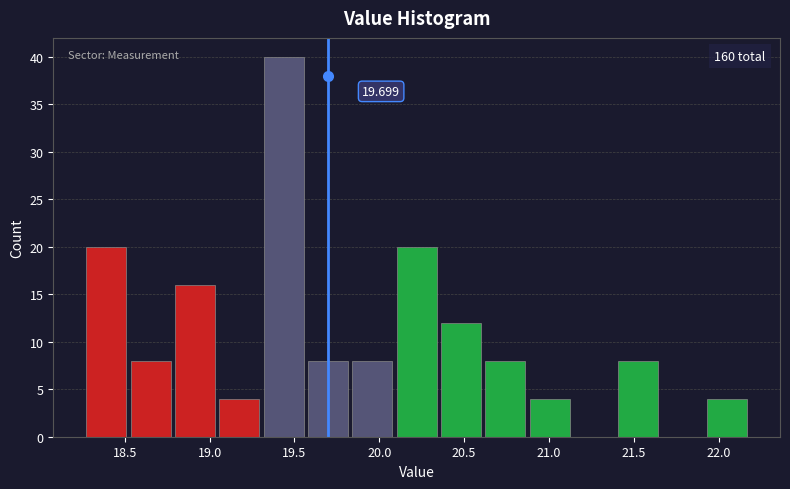

Over which range of the x-axis is the bar tallest?

19.30 to 19.55